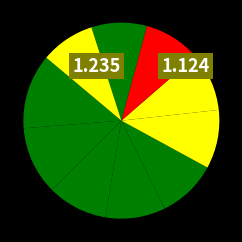

How many slices are in this pie chart?

10